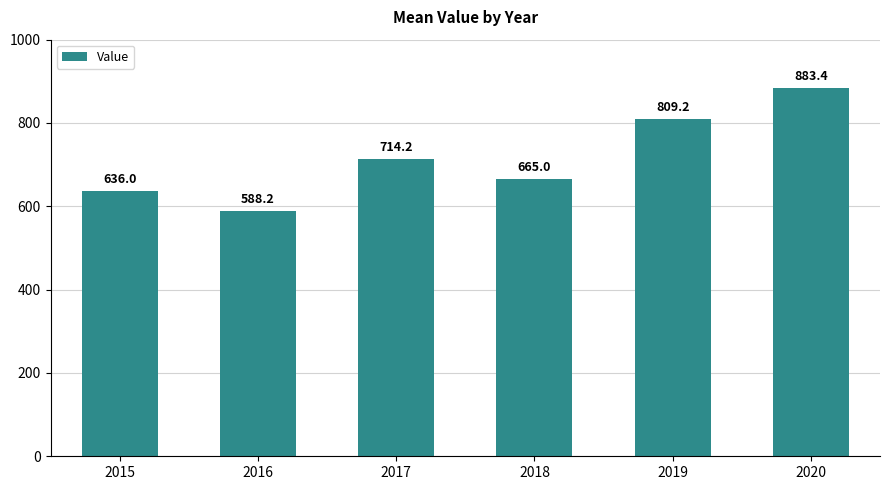

Reading right to left, what are all the values shown in this chart?

883.4	809.2	665.0	714.2	588.2	636.0